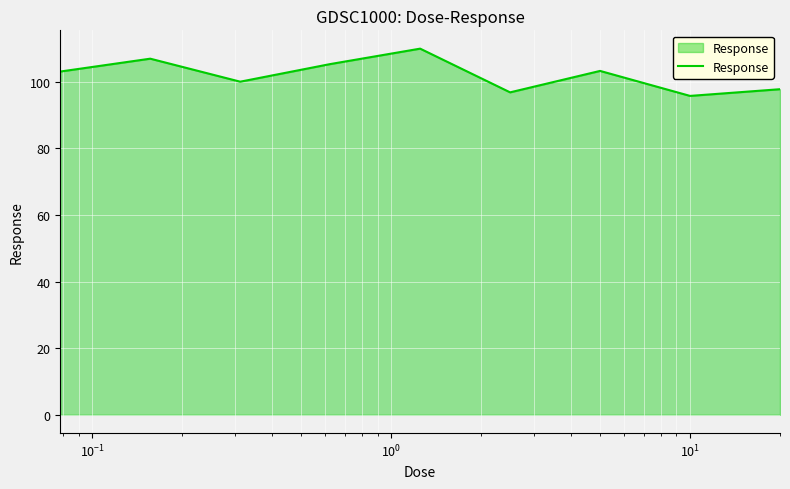

What is the difference between the maximum and minimum values?

14.2